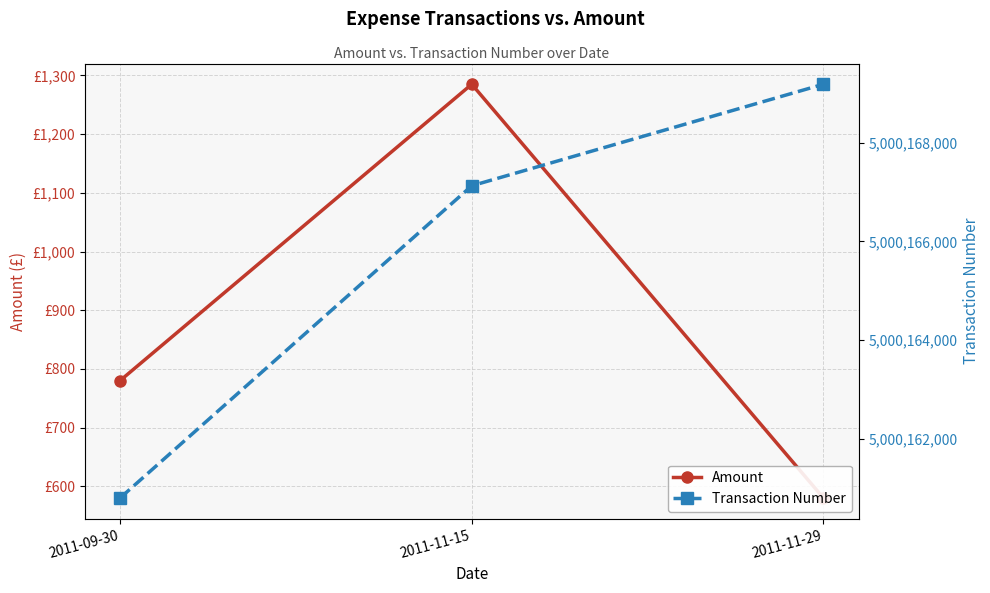

Which series has the largest total across all categories?

Transaction Number